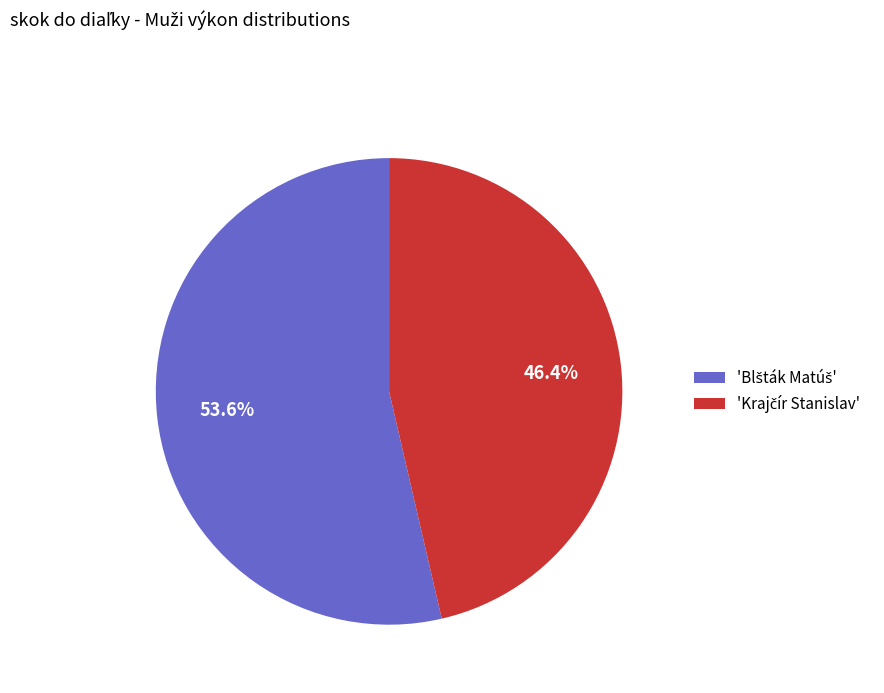

How many slices are in this pie chart?

2